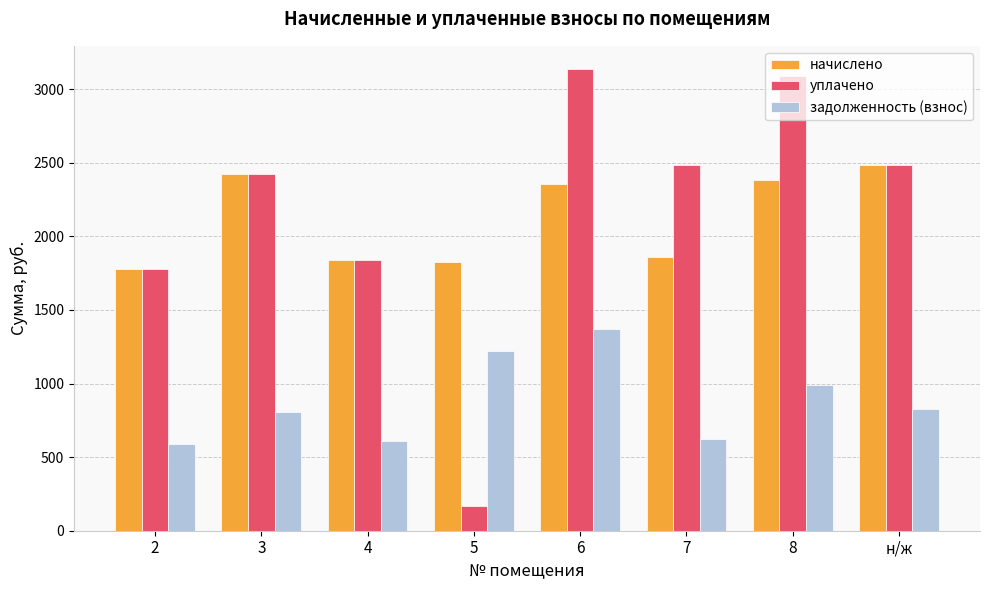

At which label does задолженность (взнос) reach its peak?

6